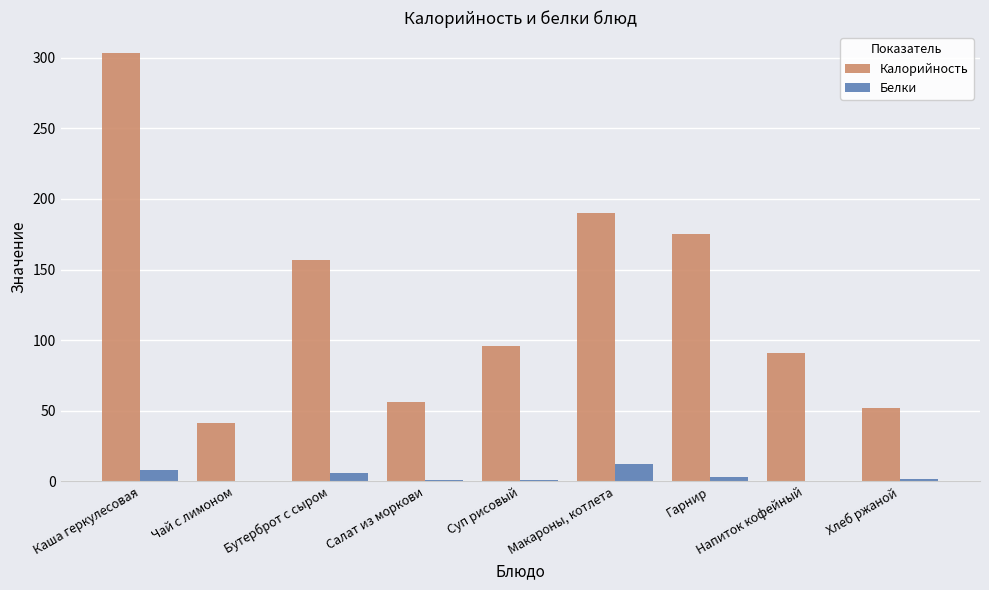

The value of Белки at Макароны, котлета is 12.0. True or false?

True